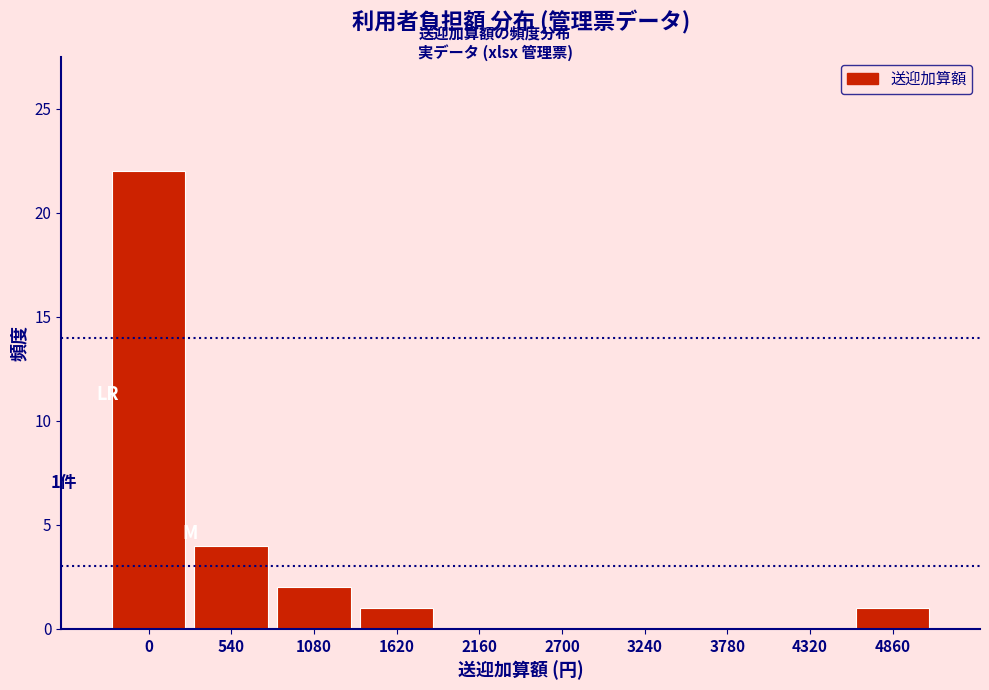

Reading left to right, transcribe all the data shown in this chart.

0=22	540=4	1080=2	1620=1	2160=0	2700=0	3240=0	3780=0	4320=0	4860=1